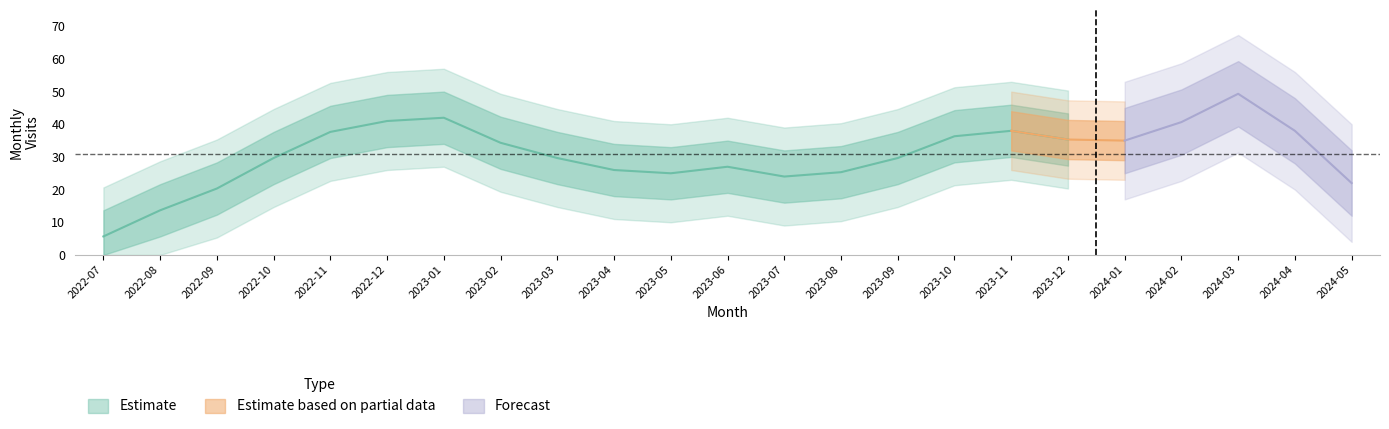

How many points are higher than both their immediate neighbors (excluding endpoints)?

5